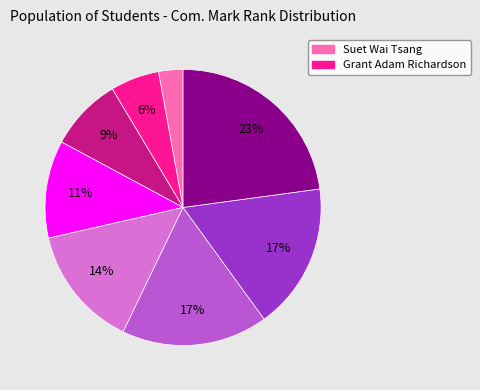

To the nearest percent, what is the difference between the largest and smallest slice percentages?

20%